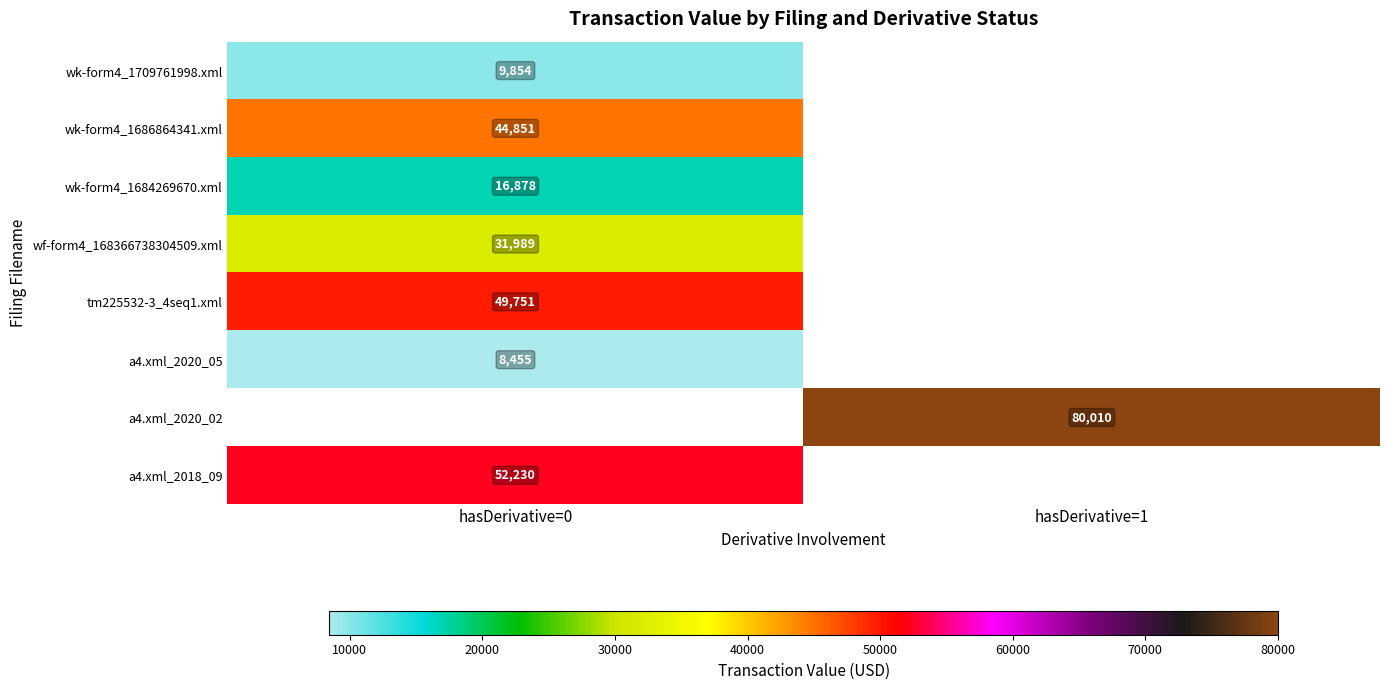

What is the minimum value shown in the chart?

8455.0